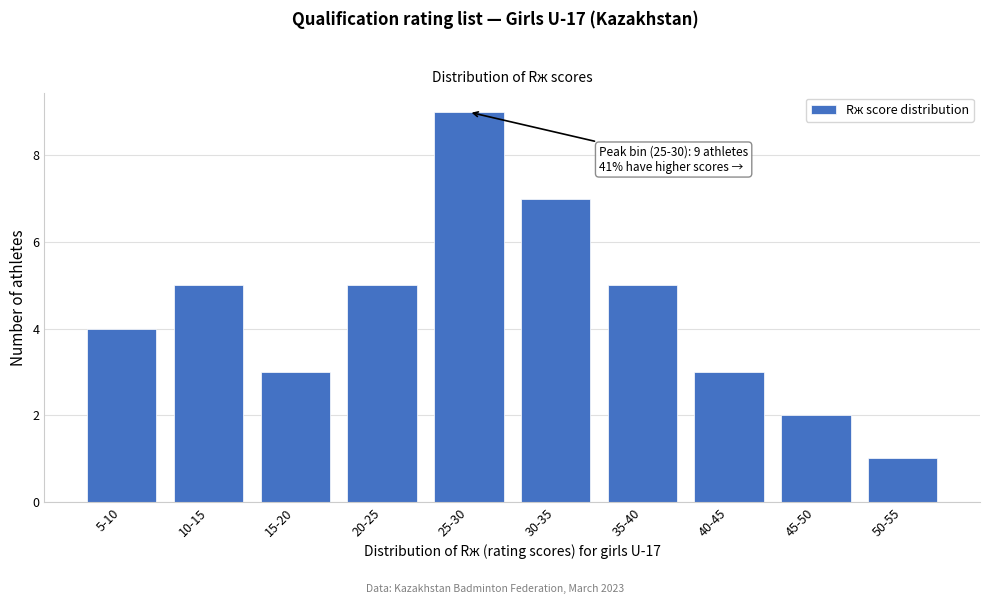

Reading left to right, list all the values displayed in this chart.

5-10=4	10-15=5	15-20=3	20-25=5	25-30=9	30-35=7	35-40=5	40-45=3	45-50=2	50-55=1